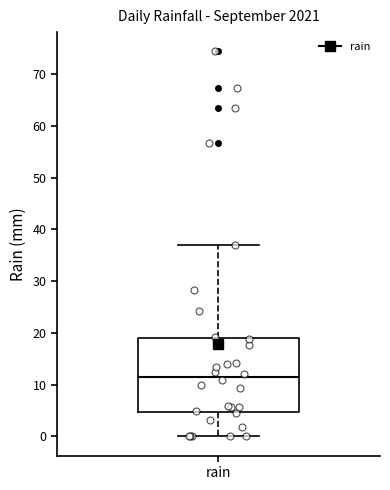

Where is the upper edge of the box for rain on the y-axis? The values are not printed on the chart, so give them approximately, as read against the axis.

19